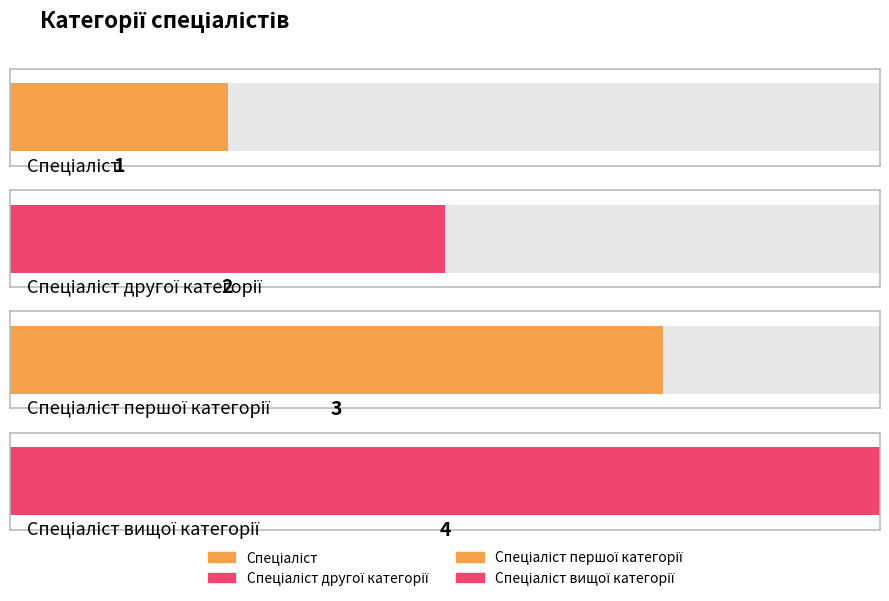

What is the minimum value shown in the chart?

1